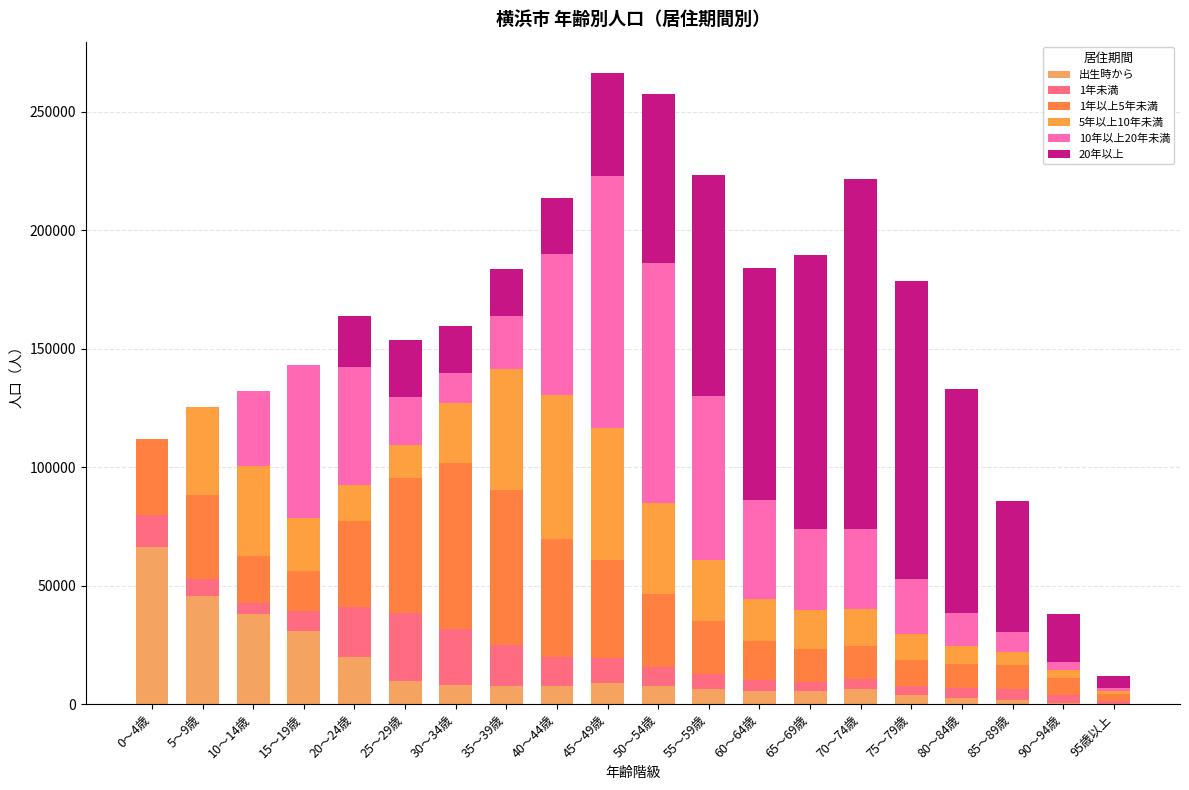

Where is 5年以上10年未満 nearest to the value 30390?

55～59歳